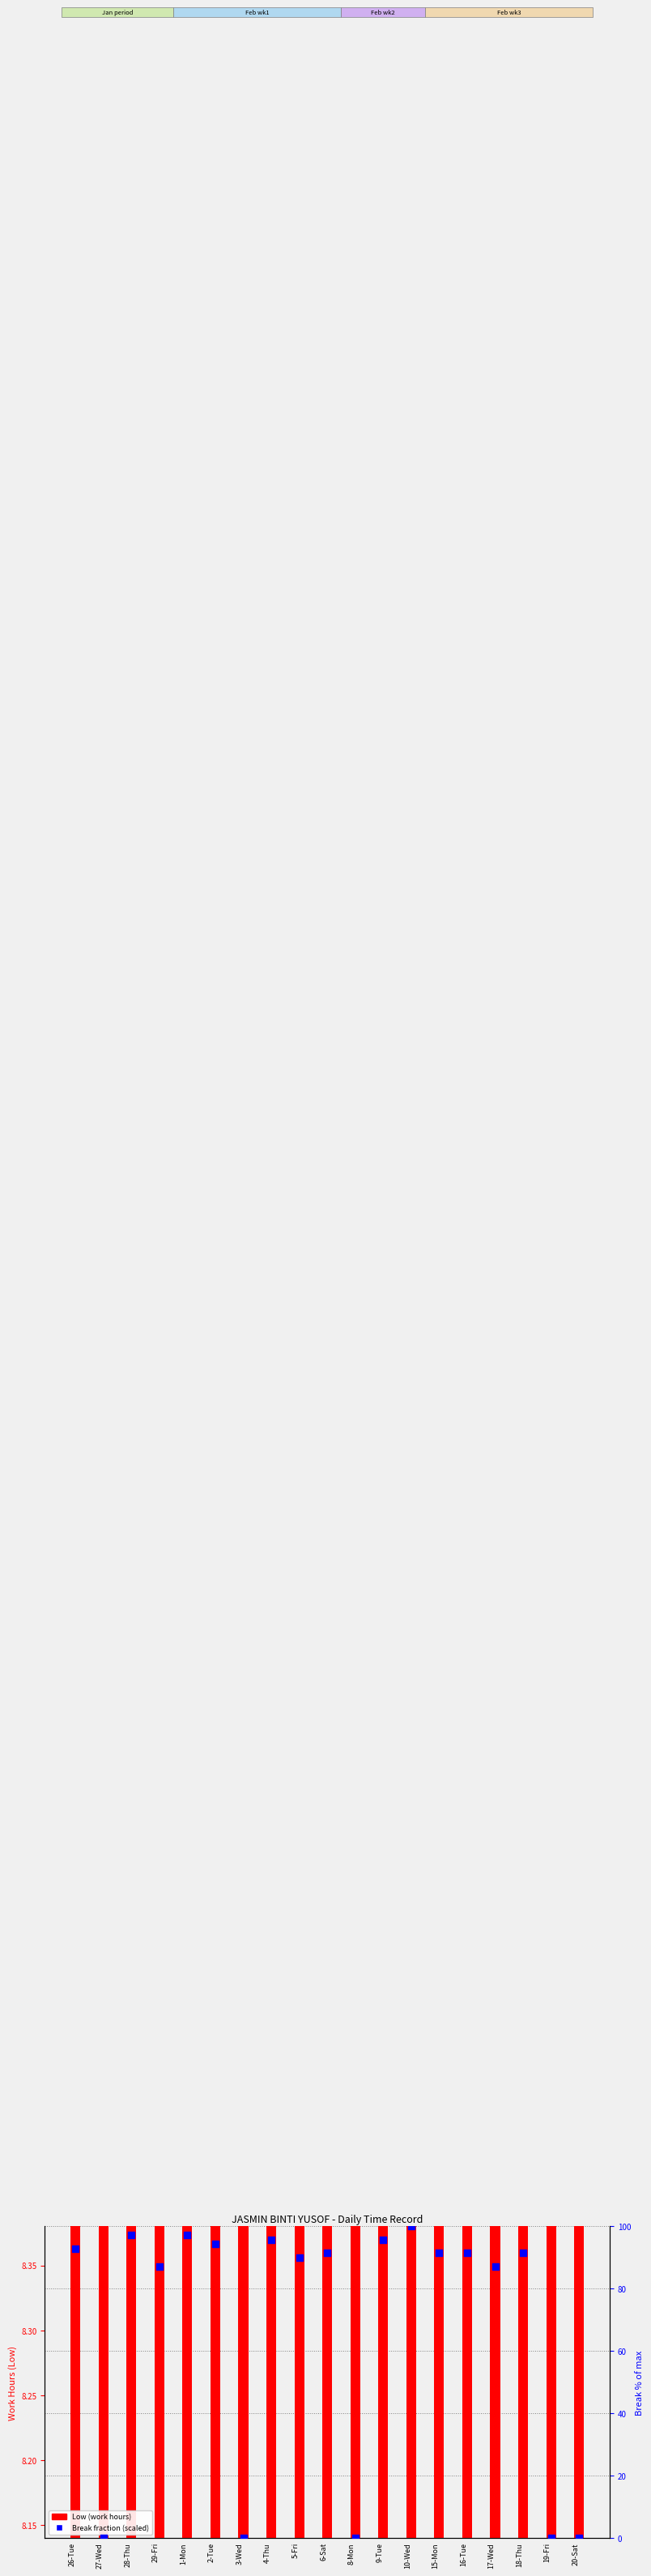

What is the total value across all series at 27-Wed?

8.2